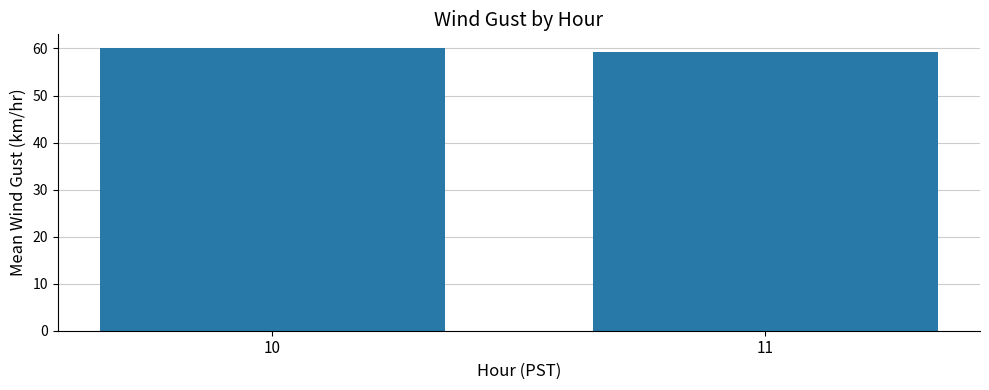

Is it true that the value at 11 is 29.4?

False